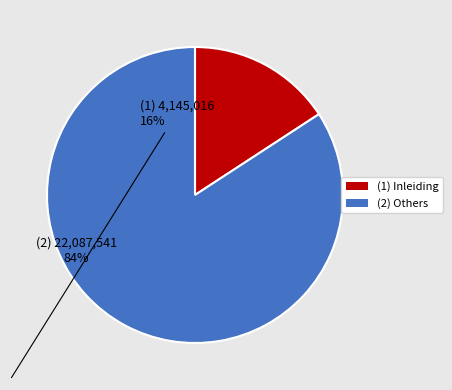

Is there a majority slice in this chart?

Yes